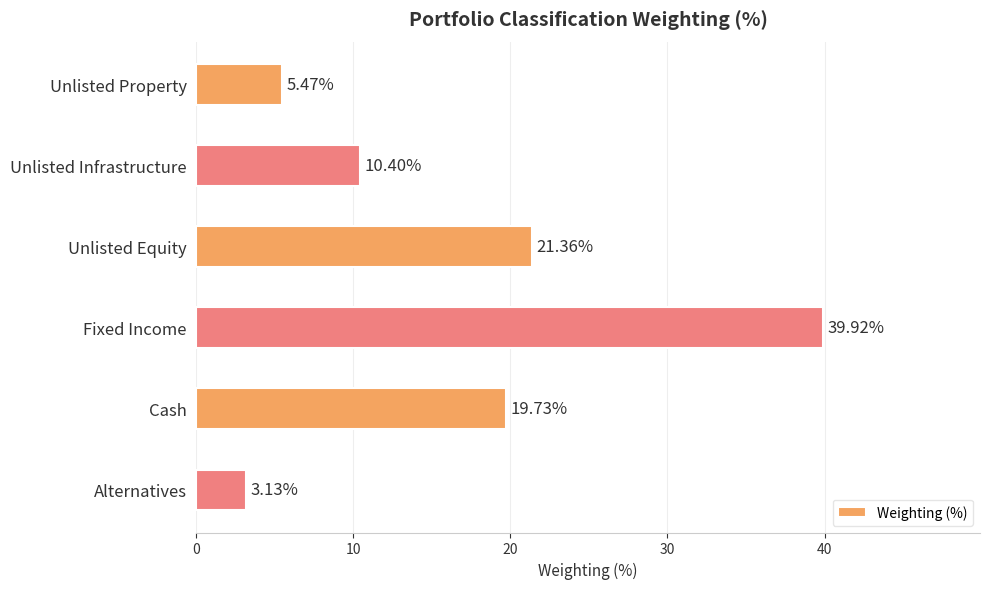

At which category does the chart reach its peak across all series?

Fixed Income